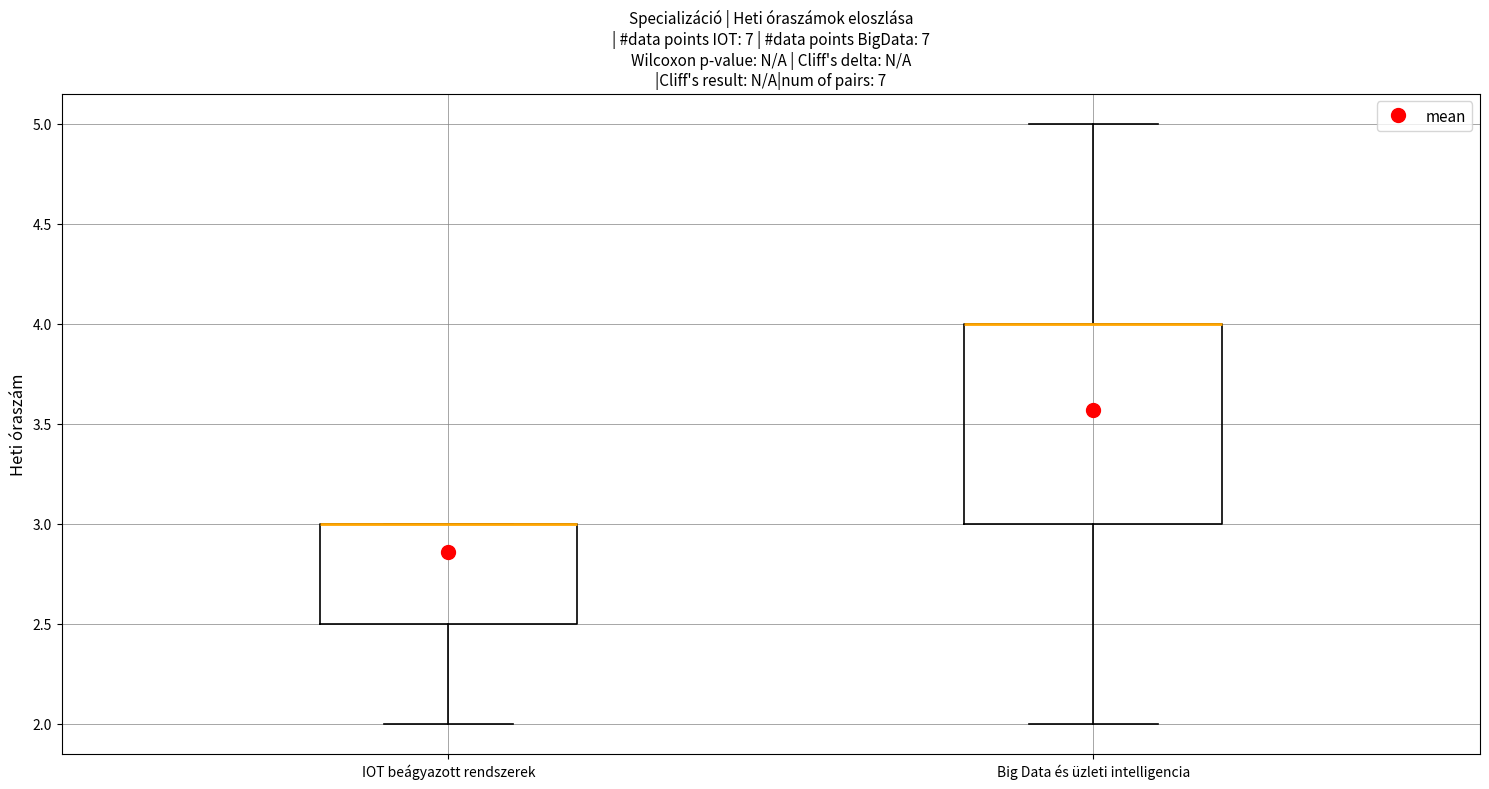

Reading left to right, read every box against the y-axis: the position of its median line, the range the box covers, and the ends of its whiskers. The values are not printed on the chart, so give them approximately, as read against the axis.

IOT beágyazott rendszerek: median 3.0 (drawn on the box's upper edge), box 2.5 to 3.0, whiskers 2.0 to 3.0
Big Data és üzleti intelligencia: median 4.0 (drawn on the box's upper edge), box 3.0 to 4.0, whiskers 2.0 to 5.0